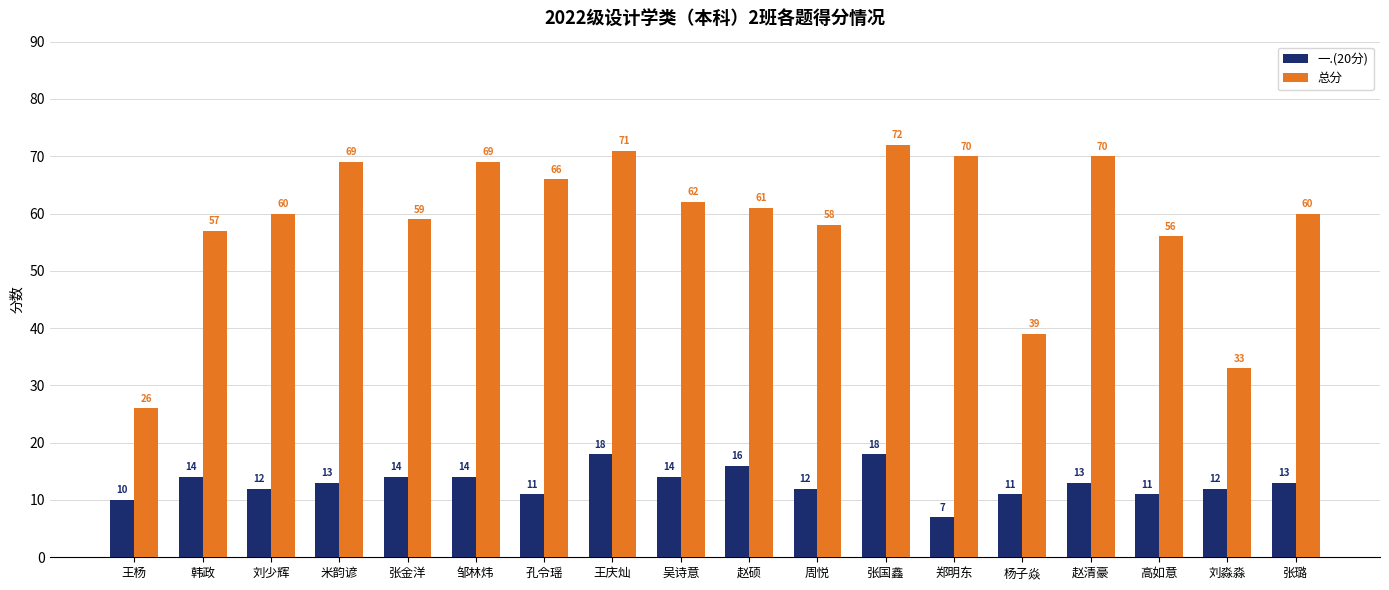

Reading left to right, extract all data points from this chart.

一.(20分): 10	14	12	13	14	14	11	18	14	16	12	18	7	11	13	11	12	13
总分: 26	57	60	69	59	69	66	71	62	61	58	72	70	39	70	56	33	60